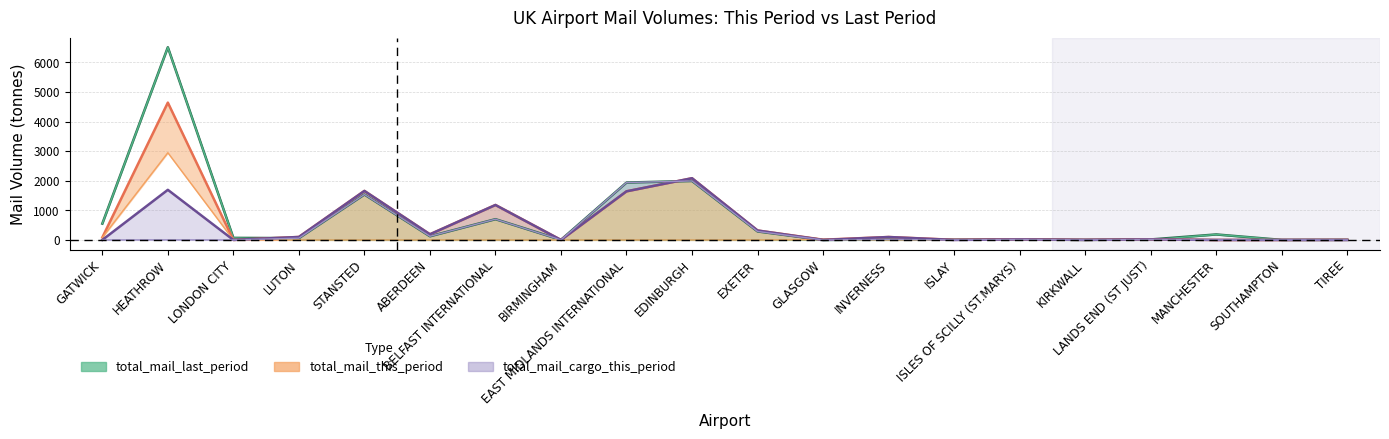

How many data points in total_mail_passenger_aircraft_this_period are less than 83?

10